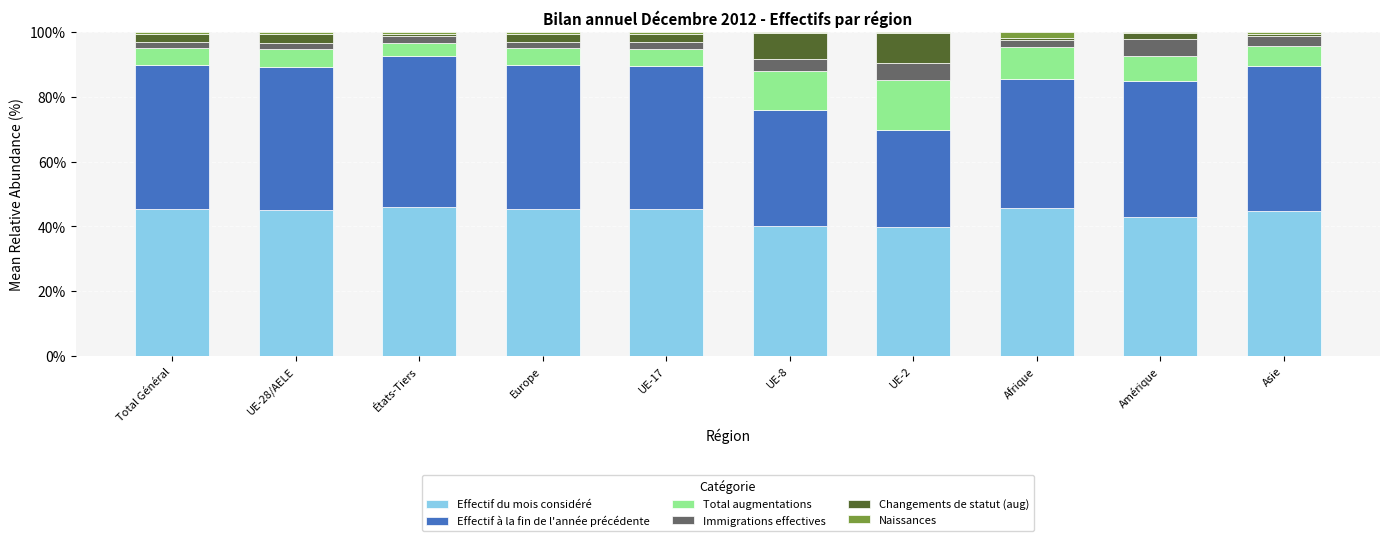

What is the maximum value for Effectif du mois considéré?

46.0